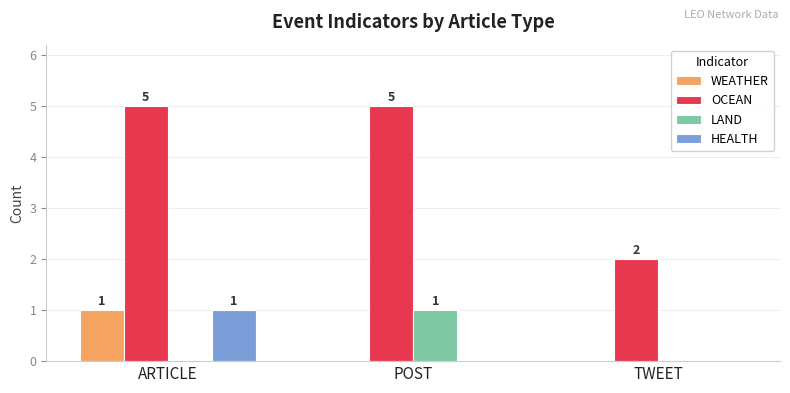

Reading left to right, list all the values displayed in this chart.

WEATHER: 1	0	0
OCEAN: 5	5	2
LAND: 0	1	0
HEALTH: 1	0	0